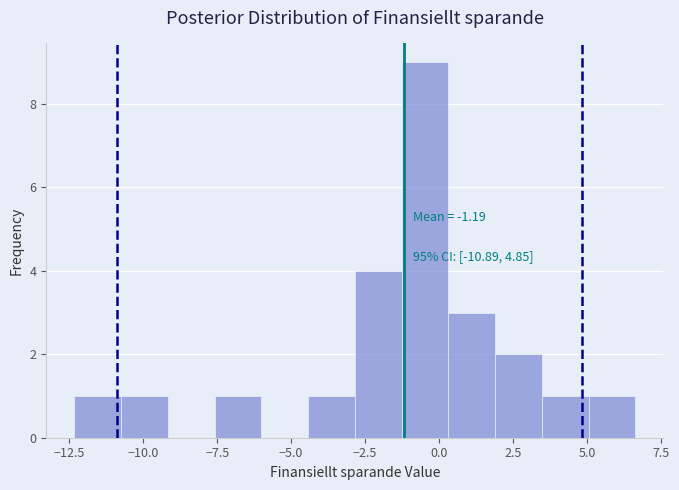

Read against the x-axis, roughly where is the centre of the tallest bar?

-0.5